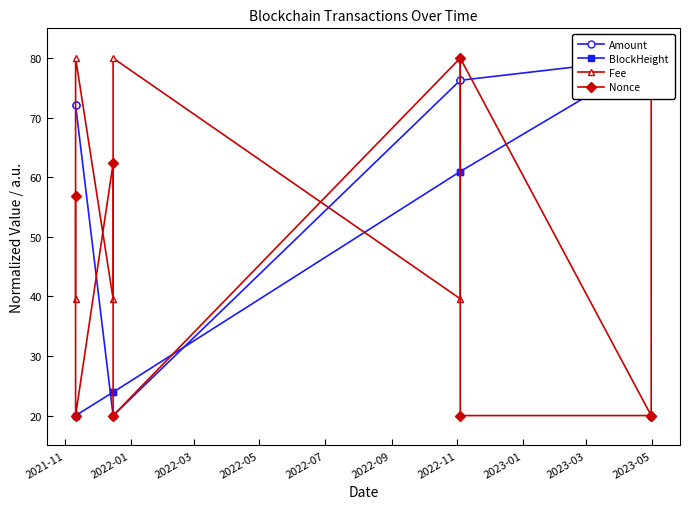

What is the value of the Nonce point at the 7th from the left?

20.0